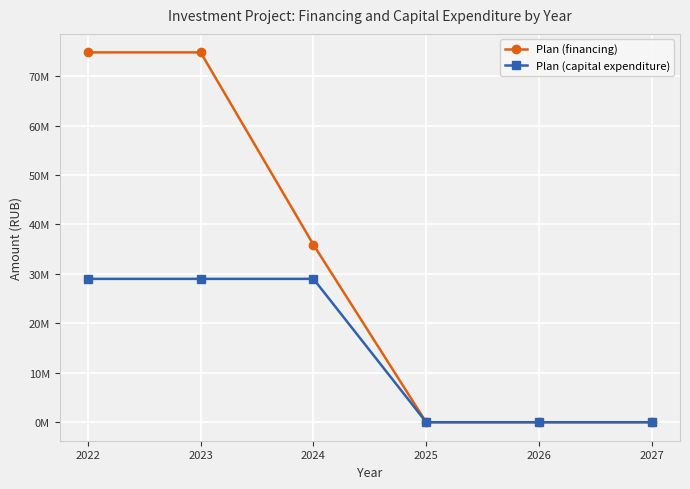

What are all the series names shown in the legend?

Plan (financing), Plan (capital expenditure)